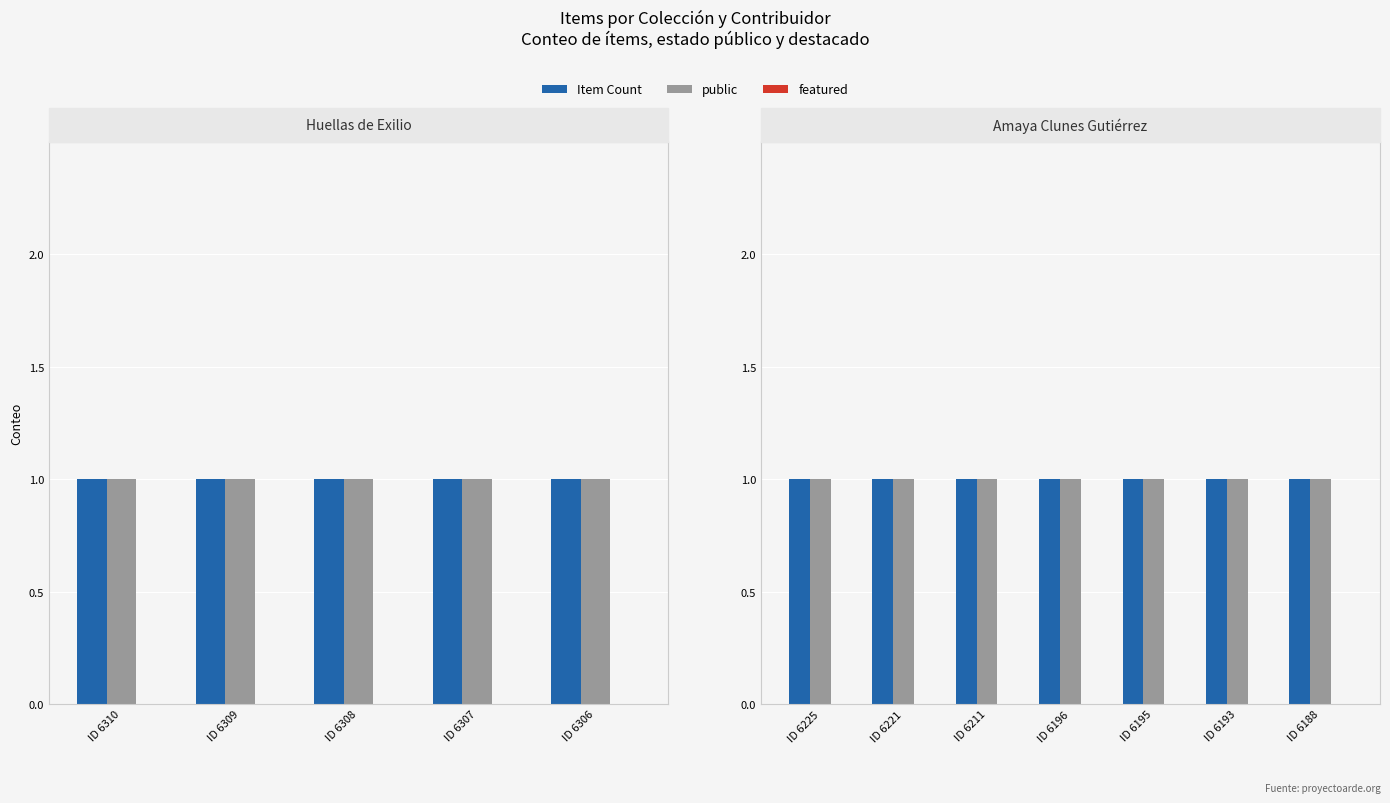

At which category does the chart reach its minimum across all series?

ID 6225